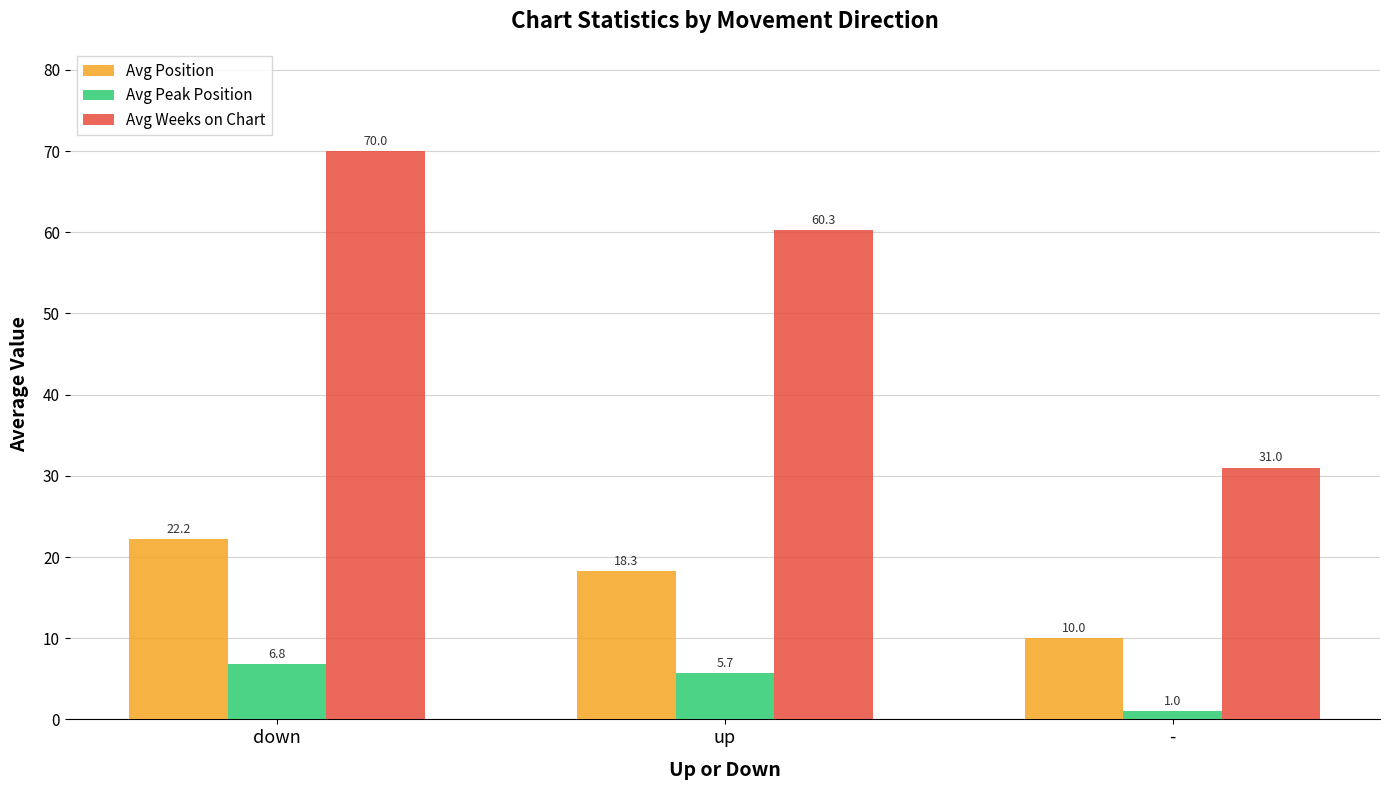

Is it true that Avg Peak Position equals 10.6 at down?

False